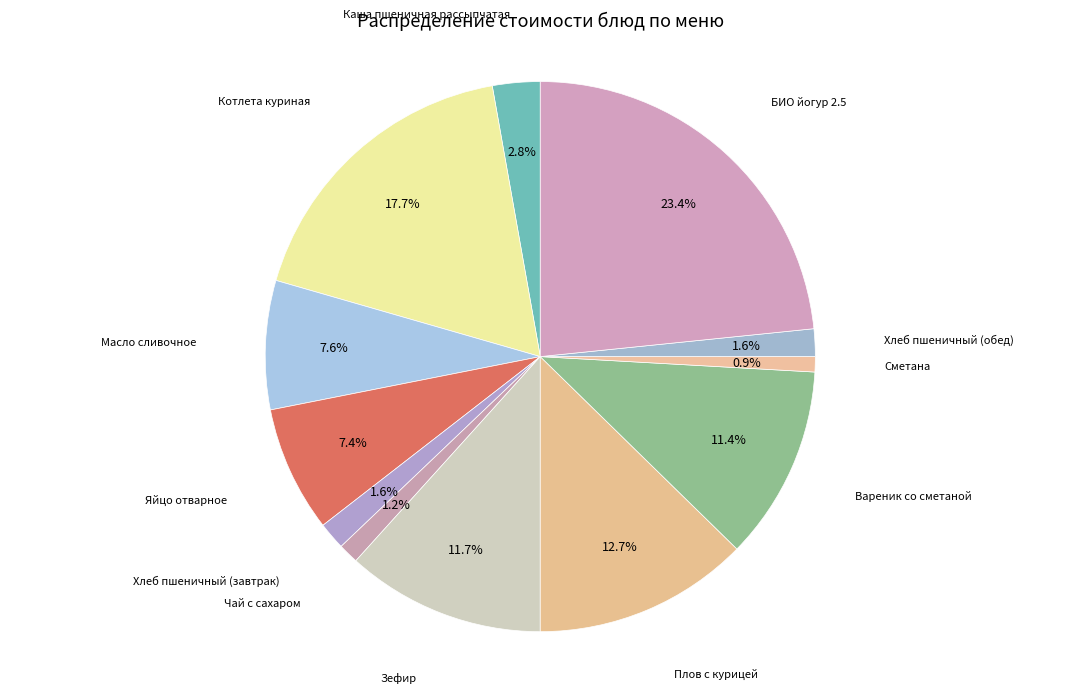

To the nearest percent, what portion does Зефир represent?

12%